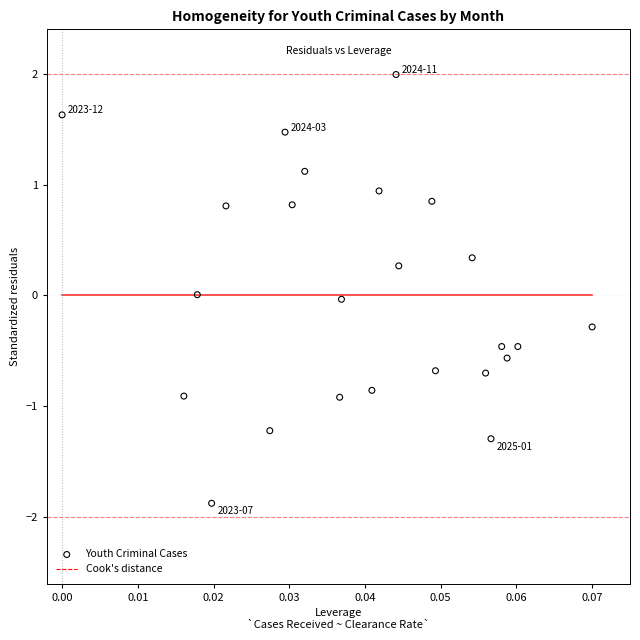

What is the range of Y values (max minus min)?

3.9